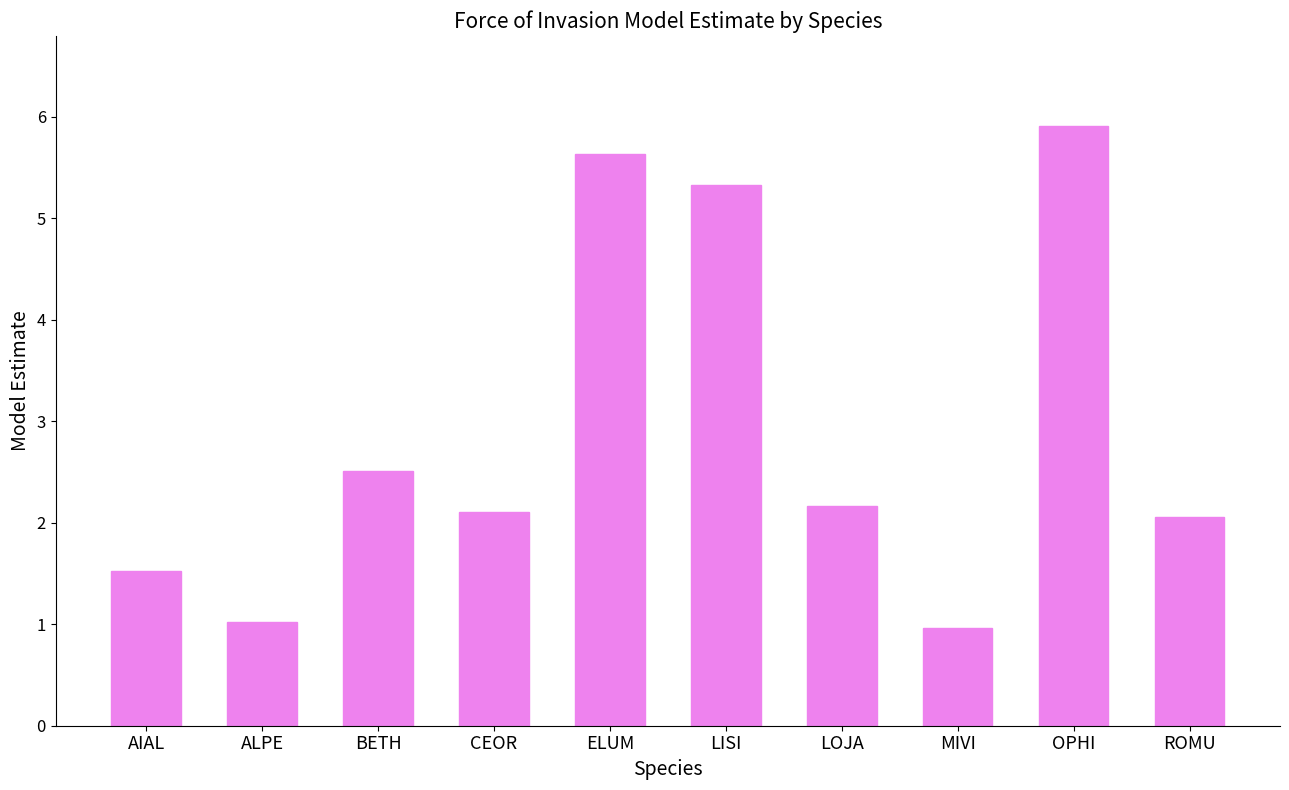

What is the label of the 3rd bar from the left?

BETH